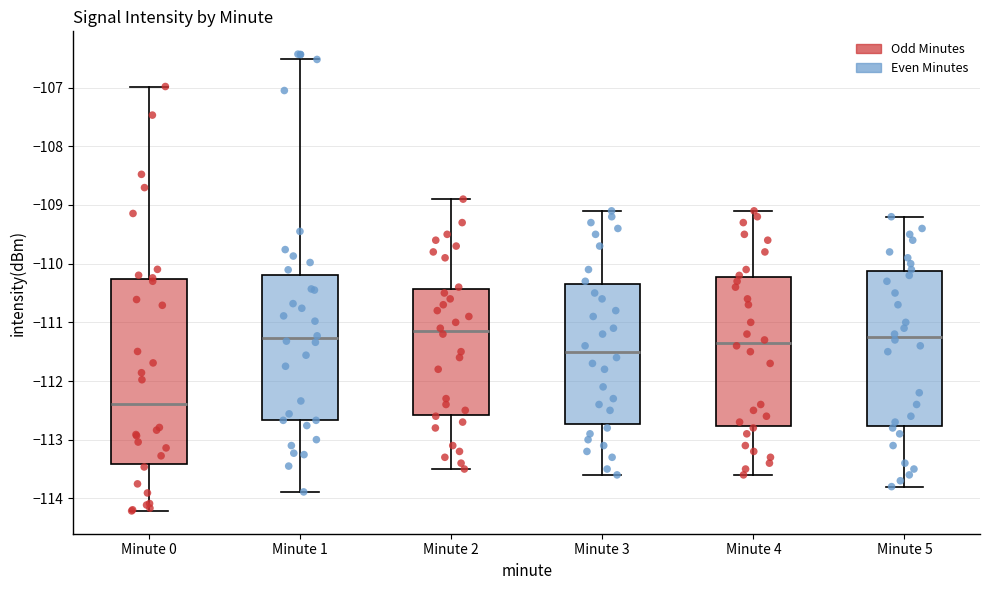

Comparing the boxes themselves (not the whiskers), which one is the tallest?

Minute 0